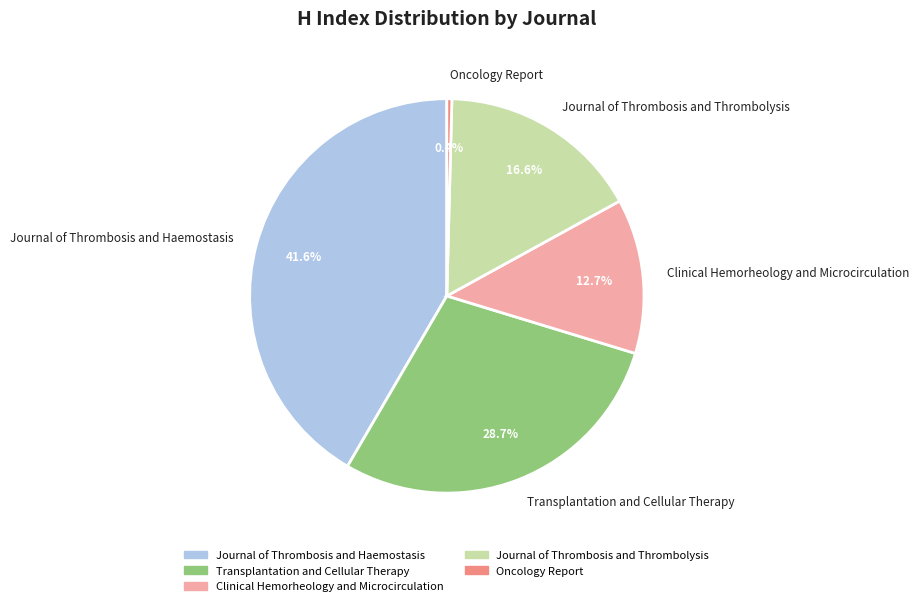

What portion of the pie excludes Journal of Thrombosis and Haemostasis?

58.4%